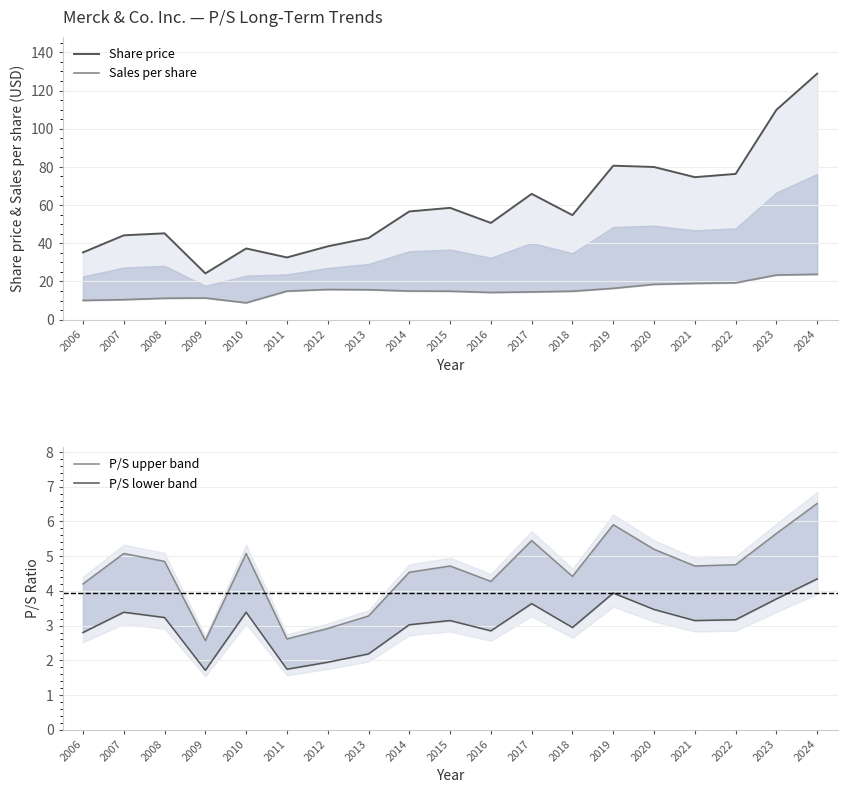

At how many categories does at least one series exceed 66?

6